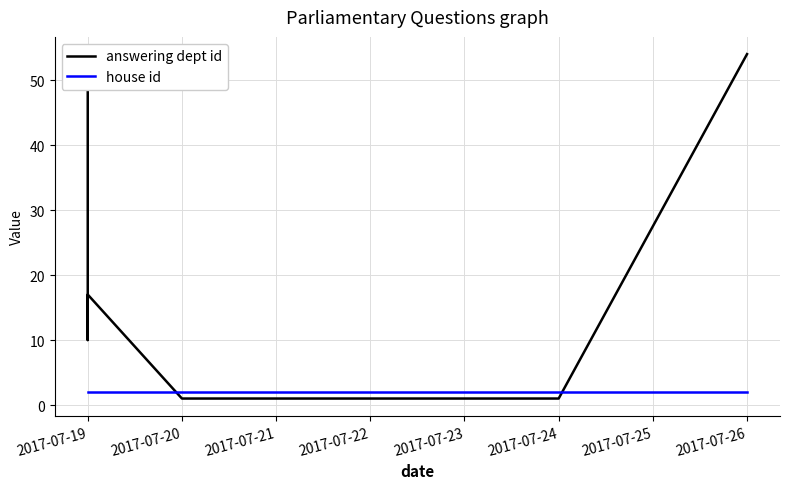

What is the difference between the maximum and minimum values in the answering dept id series?

53